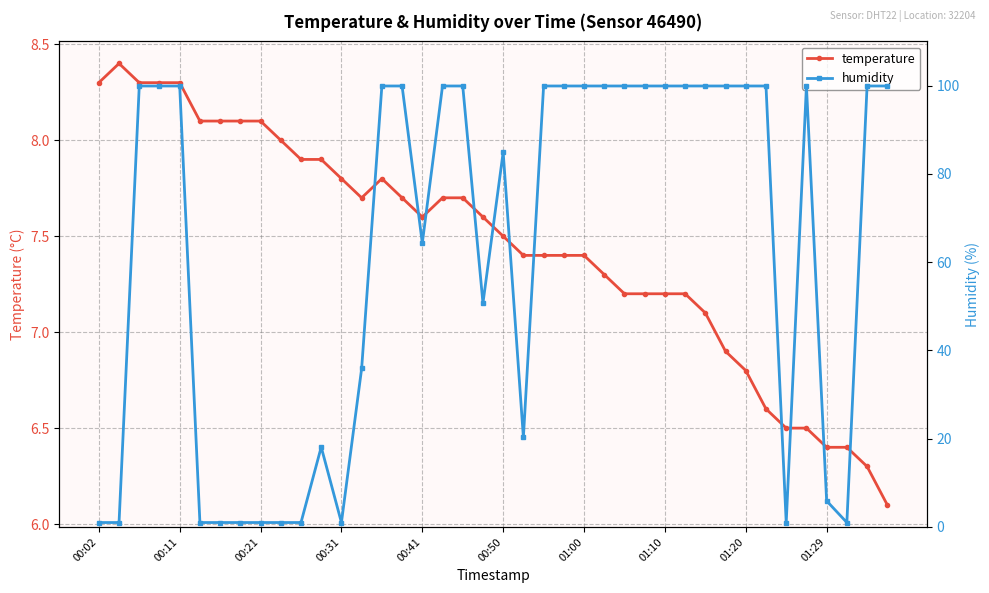

The temperature series shows 7.6 at 00:41. True or false?

True